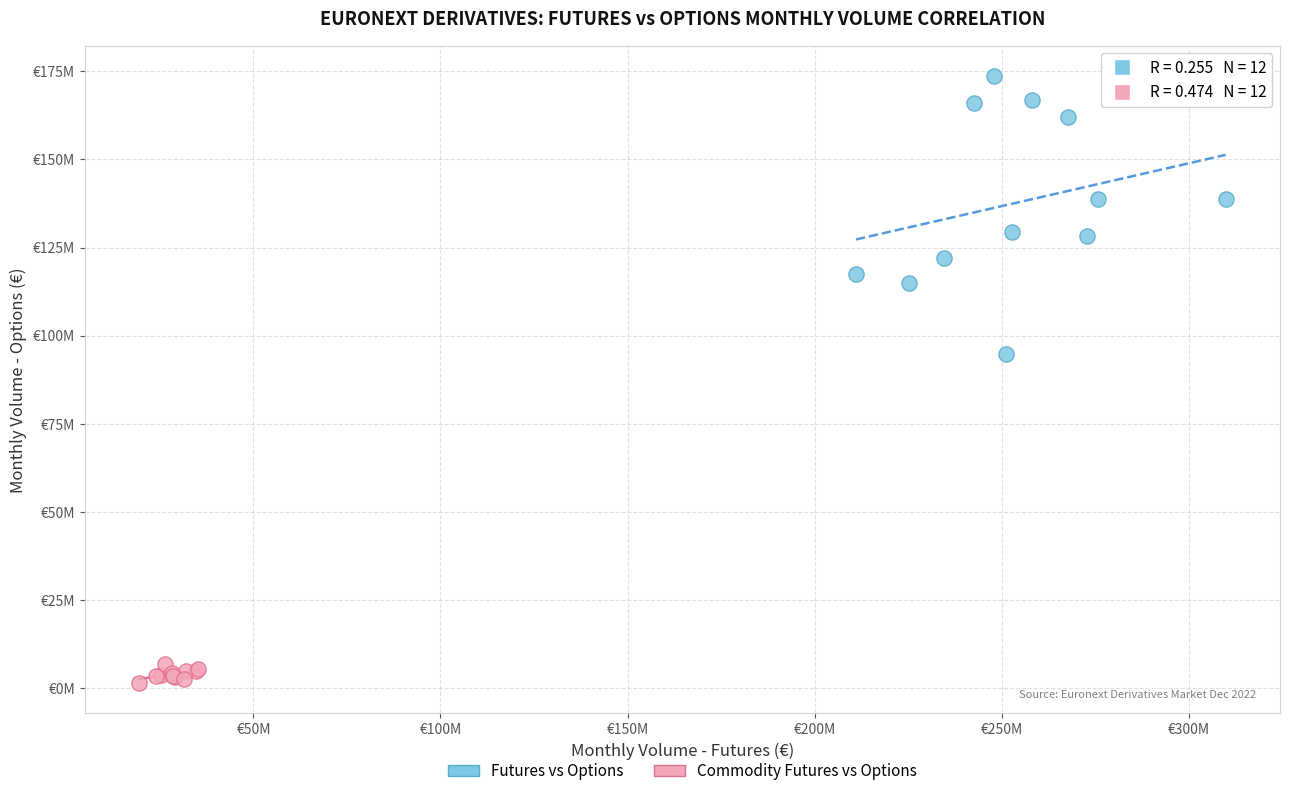

What are all the series names shown in the legend?

Futures vs Options, Commodity Futures vs Options